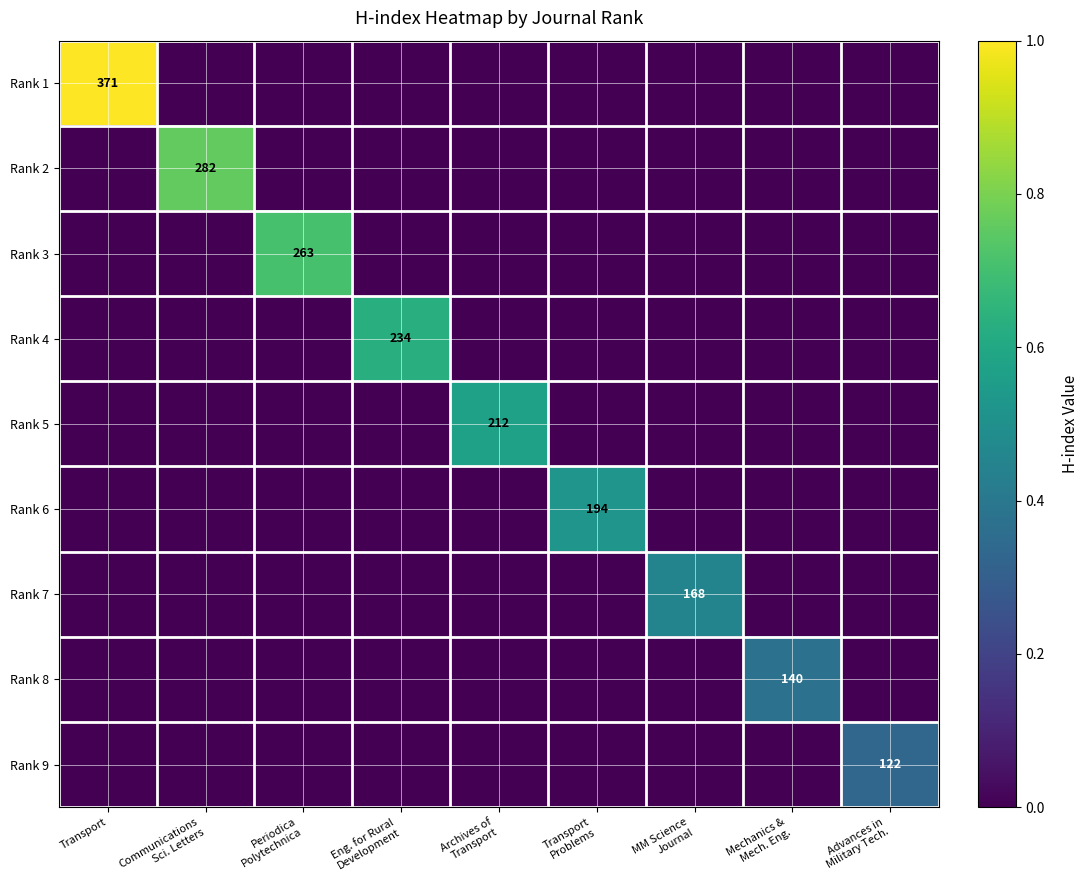

Which series has the largest total across all categories?

Rank 1